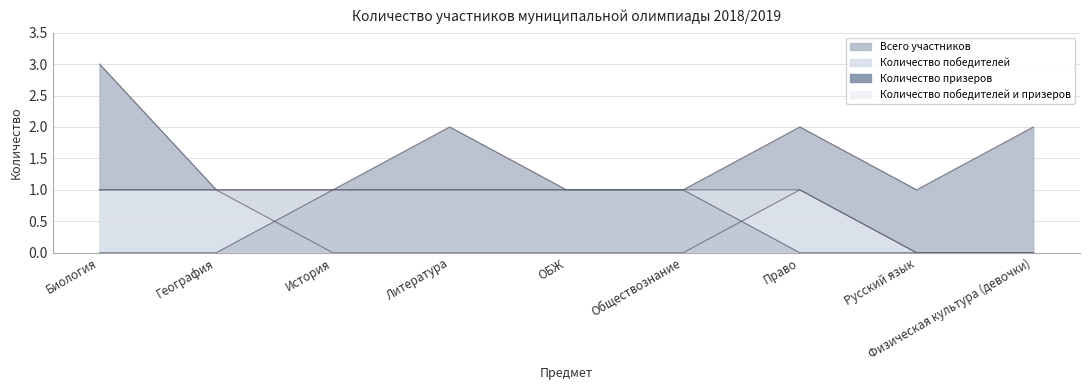

What is the label of the 5th point from the left?

ОБЖ